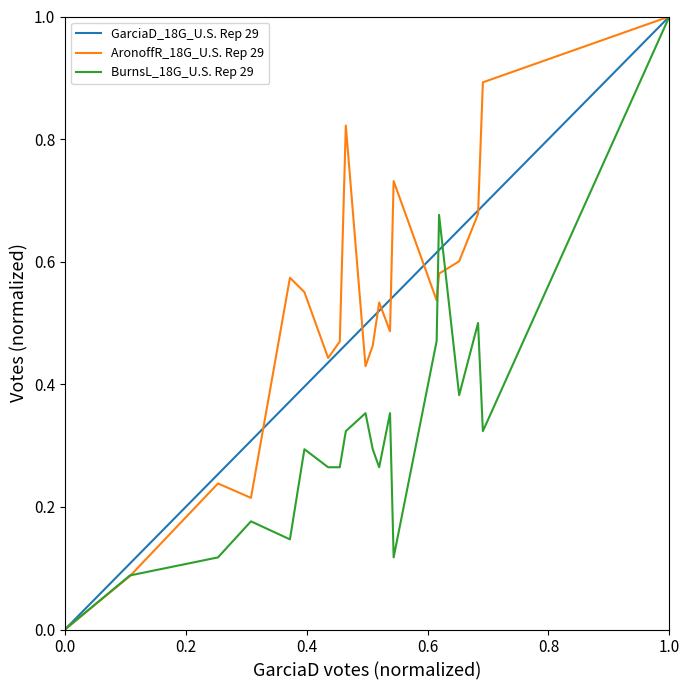

How many categories are shown in the chart?

20